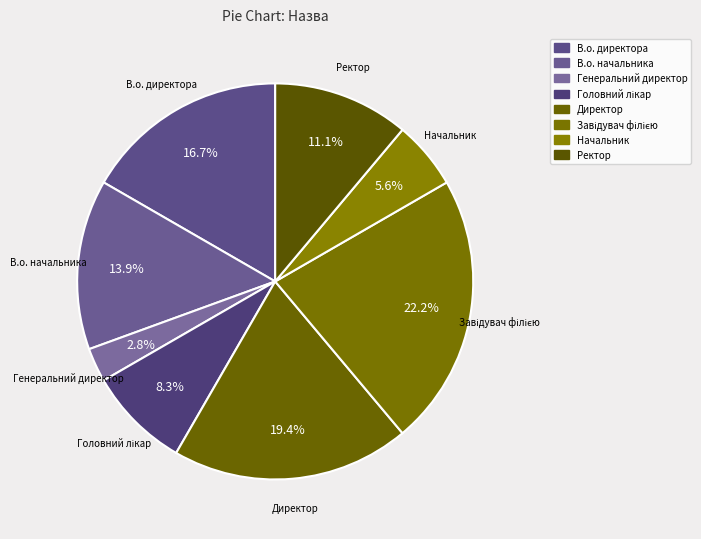

How many segments does this pie chart have?

8